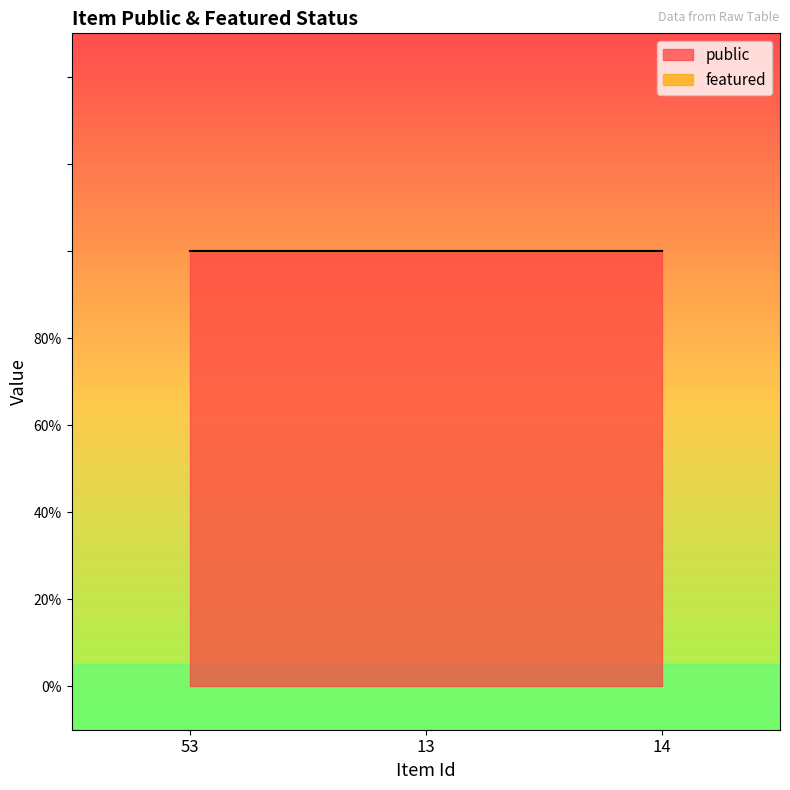

At which category does the chart reach its peak across all series?

53